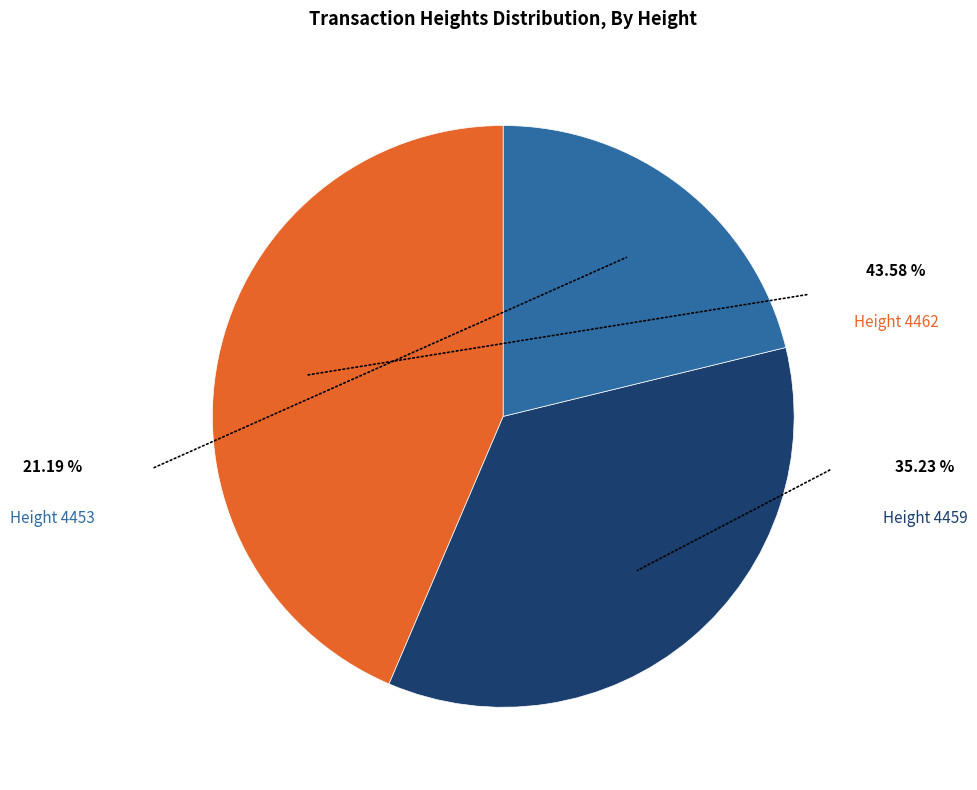

Is there a majority slice in this chart?

No